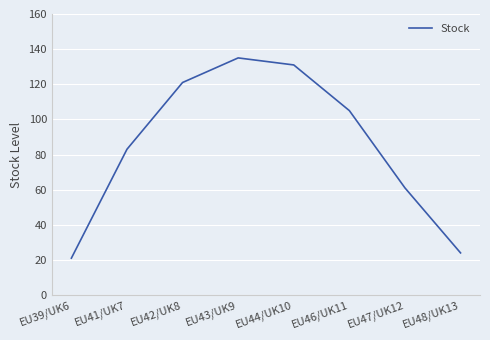

How many interior local peaks (higher than both neighbors) does the data have?

1